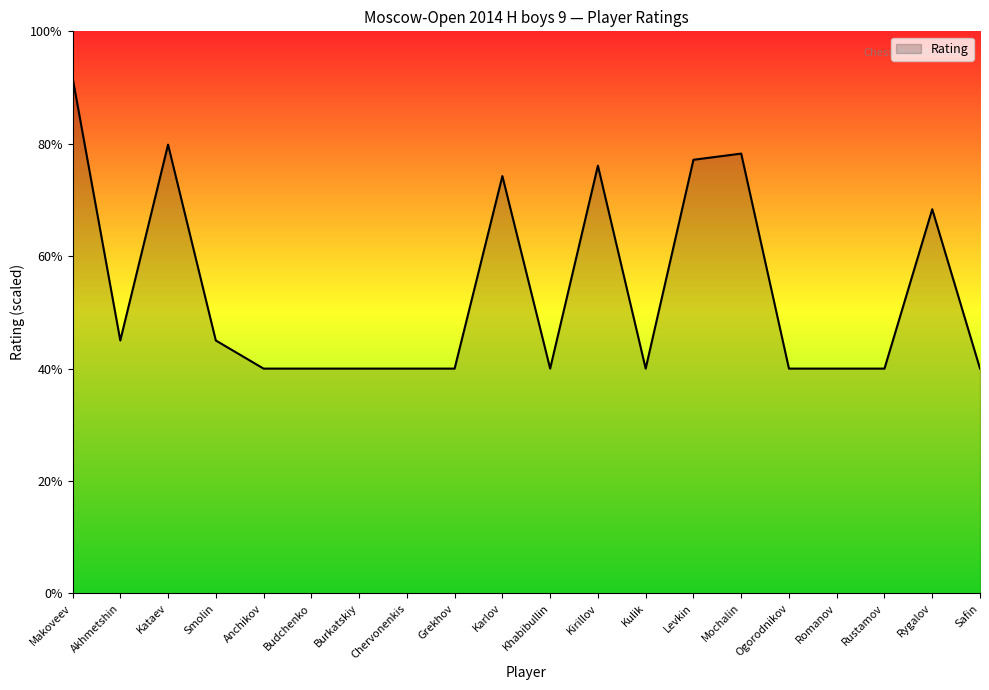

How many interior local peaks (higher than both neighbors) does the data have?

5